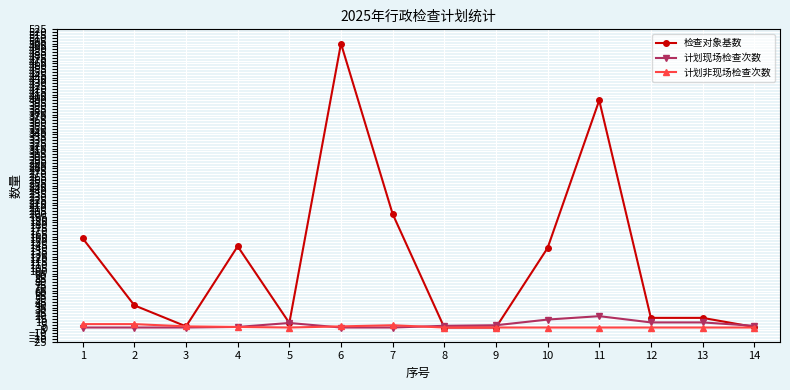

What is the difference between the maximum and minimum values in the 检查对象基数 series?

500